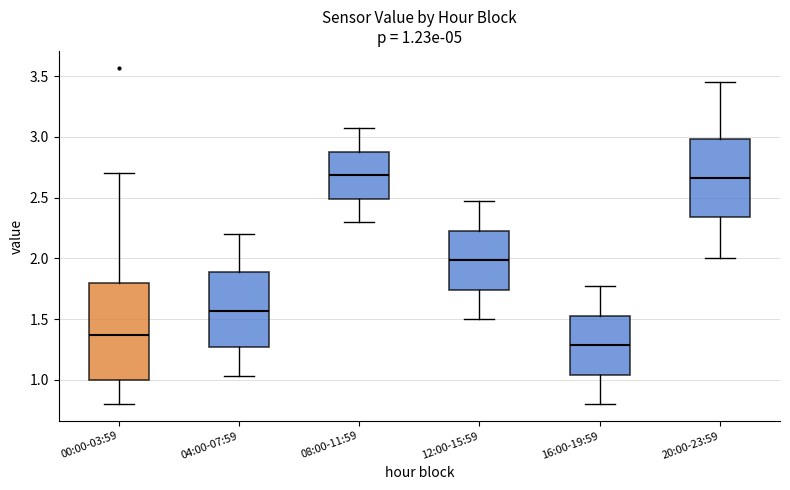

Comparing the boxes themselves (not the whiskers), which one is the tallest?

00:00-03:59